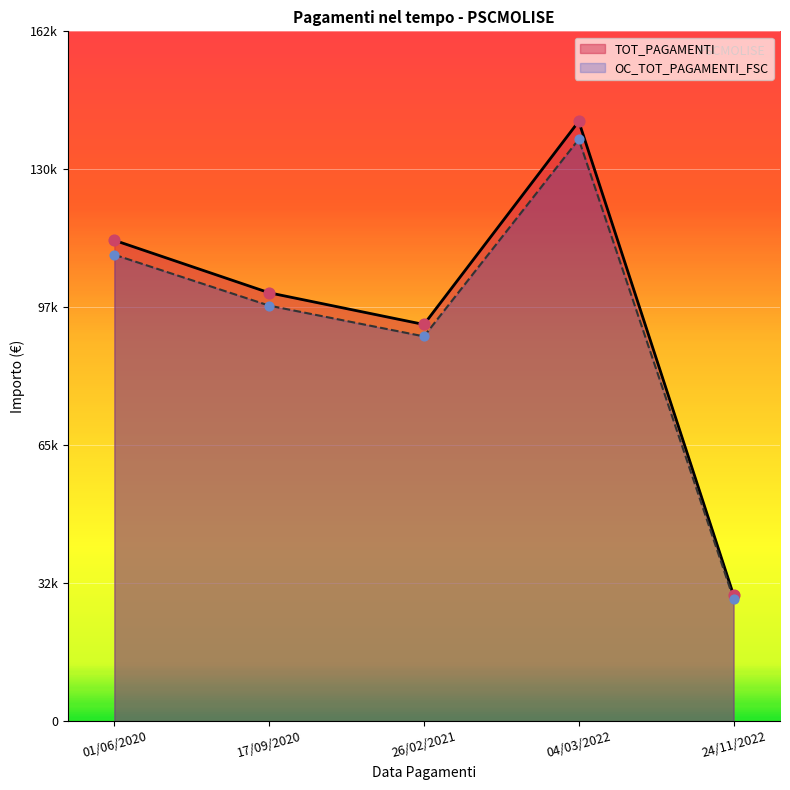

At how many categories does at least one series exceed 57508?

4